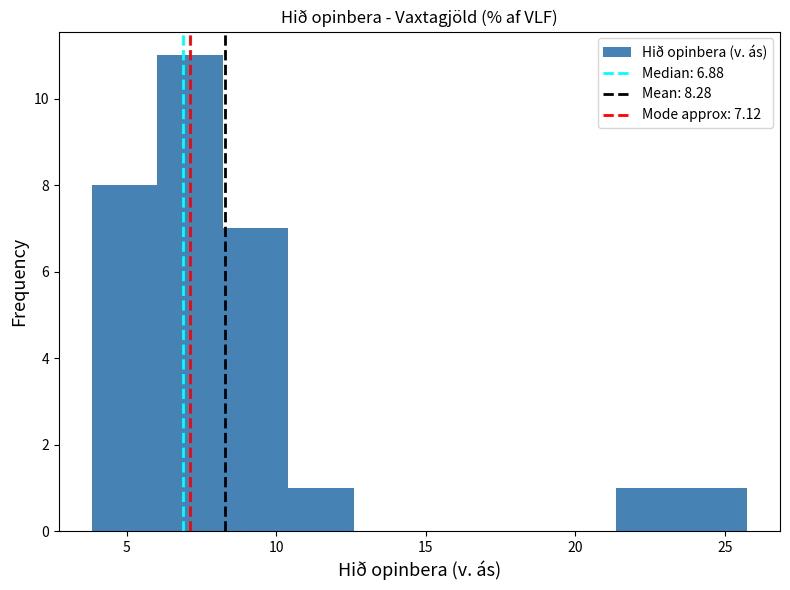

Reading left to right, transcribe this chart: for each bar, give the range it covers on the x-axis and its height. Neither the bar edges nor the heights are printed on the chart, so give them approximately, as read against the axes.

4.0 to 6.0: 8
6.0 to 8.0: 11
8.0 to 10.5: 7
10.5 to 12.5: 1
12.5 to 15.0: 0
15.0 to 17.0: 0
17.0 to 19.0: 0
19.0 to 21.5: 0
21.5 to 23.5: 1
23.5 to 26.0: 1